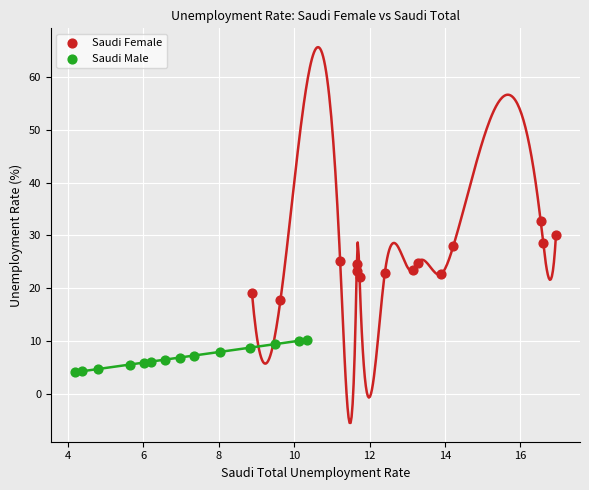

Which series contains the lowest Y value?

Saudi Male